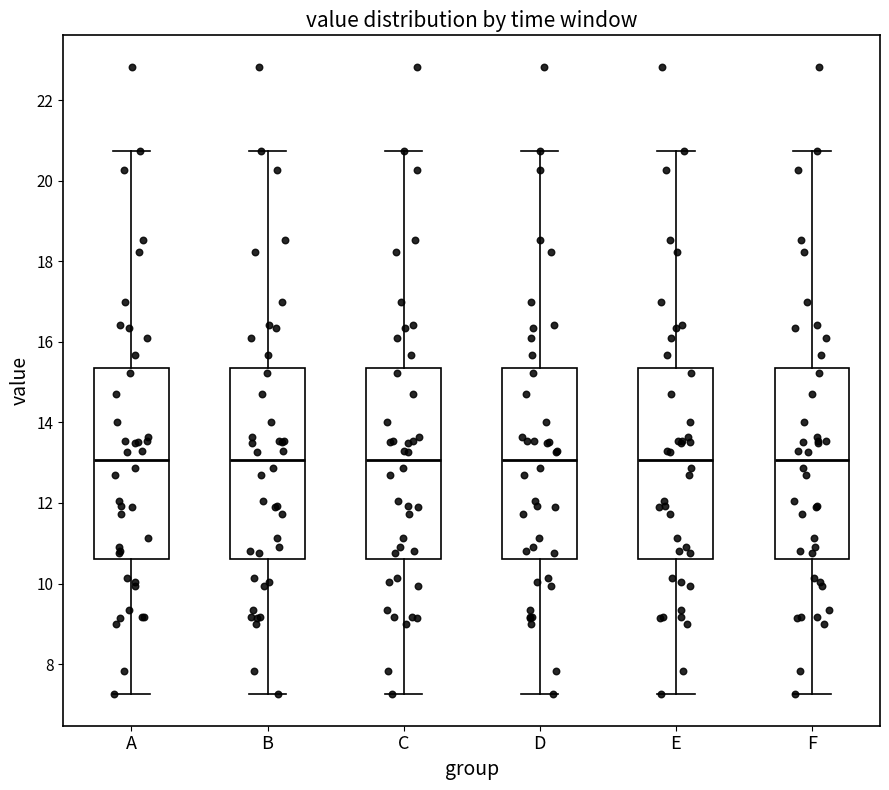

Reading left to right, transcribe this box plot: for each box, give where its median line is, the range the box spans, and where its two whiskers end, as read against the y-axis. The values are not printed on the chart, so give them approximately, as read against the axis.

A: median 13.0, box 10.6 to 15.4, whiskers 7.2 to 20.8
B: median 13.0, box 10.6 to 15.4, whiskers 7.2 to 20.8
C: median 13.0, box 10.6 to 15.4, whiskers 7.2 to 20.8
D: median 13.0, box 10.6 to 15.4, whiskers 7.2 to 20.8
E: median 13.0, box 10.6 to 15.4, whiskers 7.2 to 20.8
F: median 13.0, box 10.6 to 15.4, whiskers 7.2 to 20.8